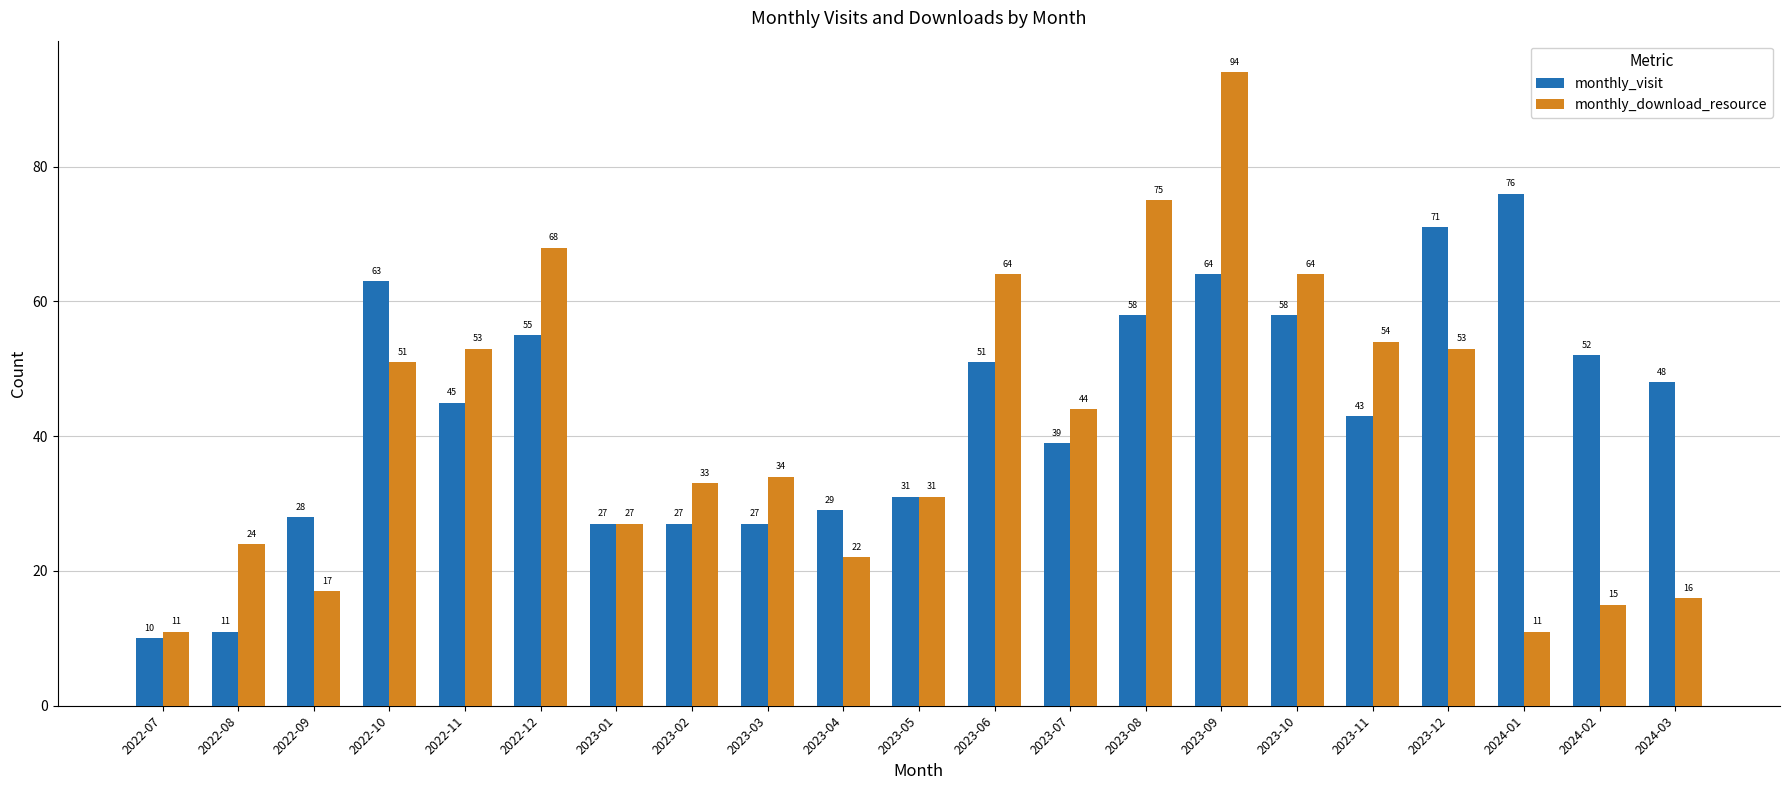

What is the difference between the maximum and minimum values in the monthly_visit series?

66